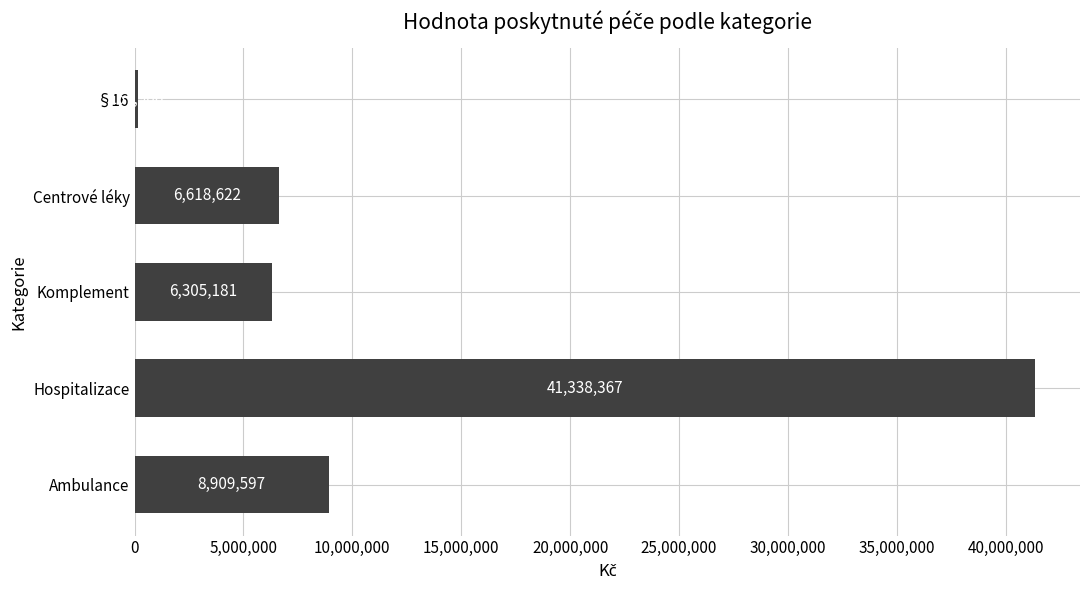

Rank the categories by value from highest to lowest.

Hospitalizace, Ambulance, Centrové léky, Komplement, §16